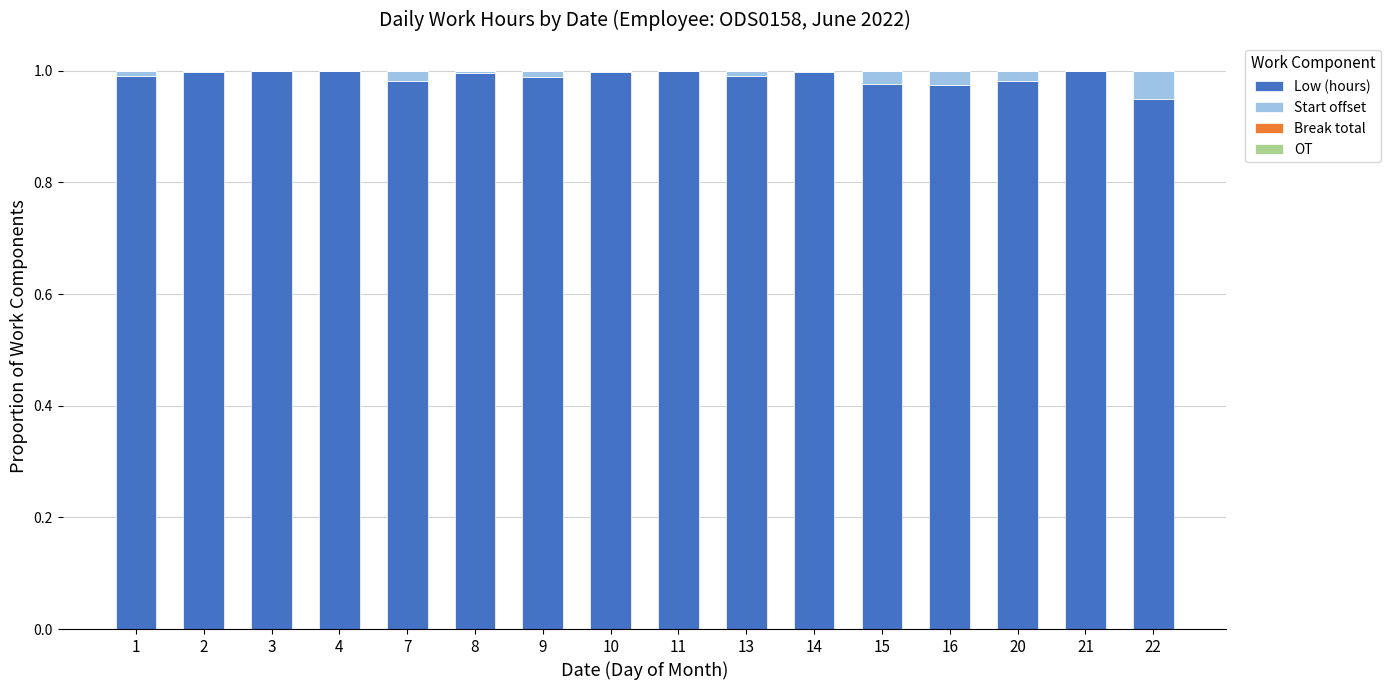

True or false: Low (hours) has a value of 1.0 at 10.

True